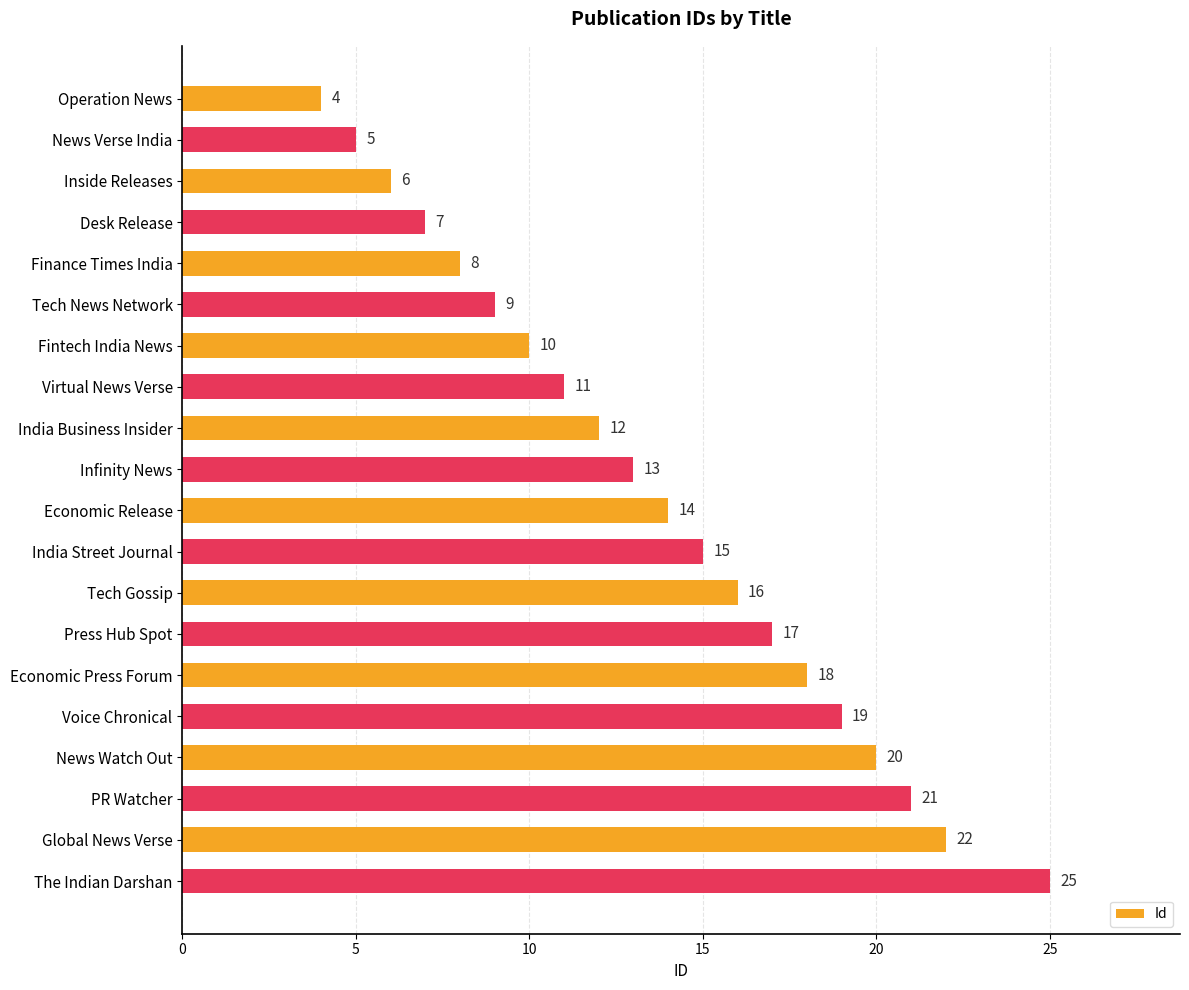

Rank the categories by value from lowest to highest.

Operation News, News Verse India, Inside Releases, Desk Release, Finance Times India, Tech News Network, Fintech India News, Virtual News Verse, India Business Insider, Infinity News, Economic Release, India Street Journal, Tech Gossip, Press Hub Spot, Economic Press Forum, Voice Chronical, News Watch Out, PR Watcher, Global News Verse, The Indian Darshan